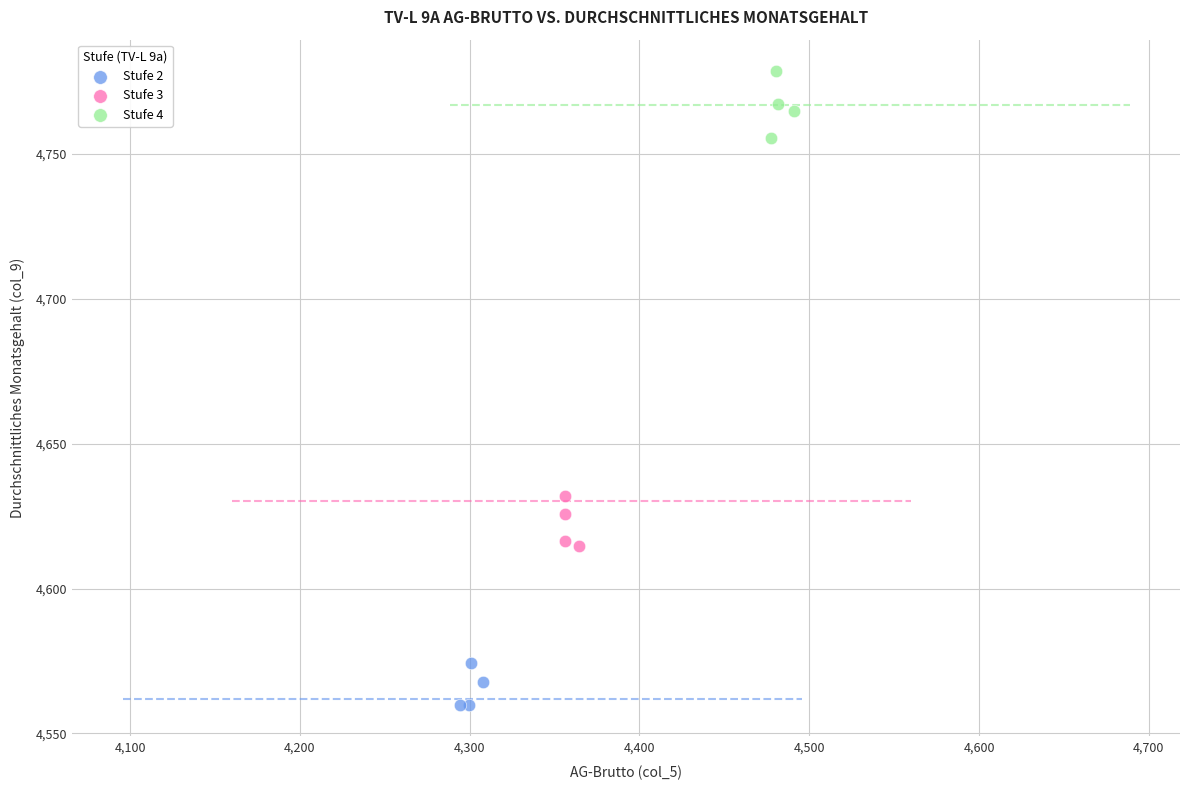

Which series contains the lowest Y value?

Stufe 2